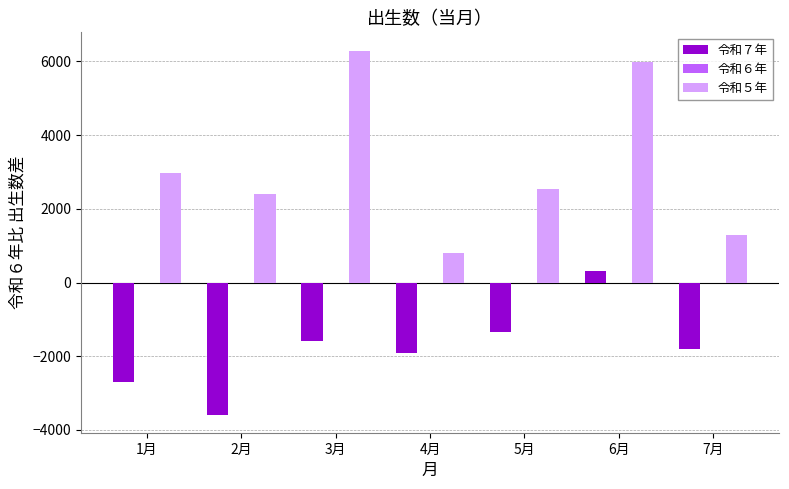

Reading left to right, transcribe all the data shown in this chart.

令和７年: 1月=-2689	2月=-3581	3月=-1579	4月=-1904	5月=-1342	6月=301	7月=-1816
令和５年: 1月=2978	2月=2398	3月=6297	4月=796	5月=2534	6月=5975	7月=1291